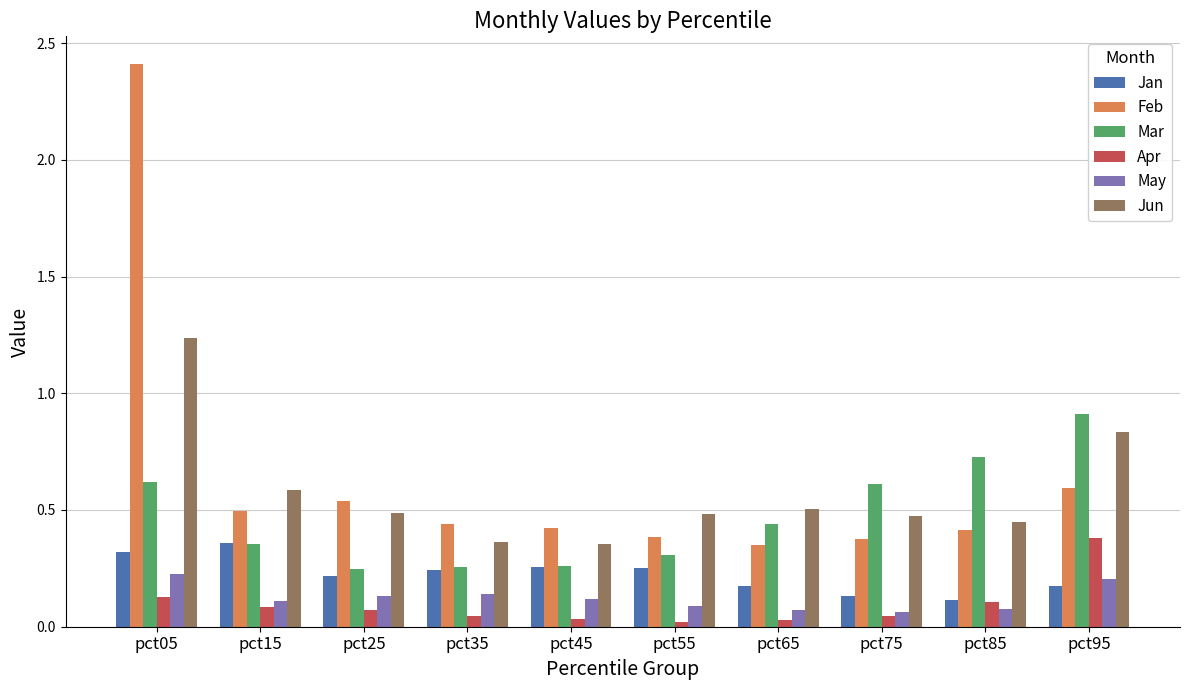

Which series has the widest spread of values?

Feb